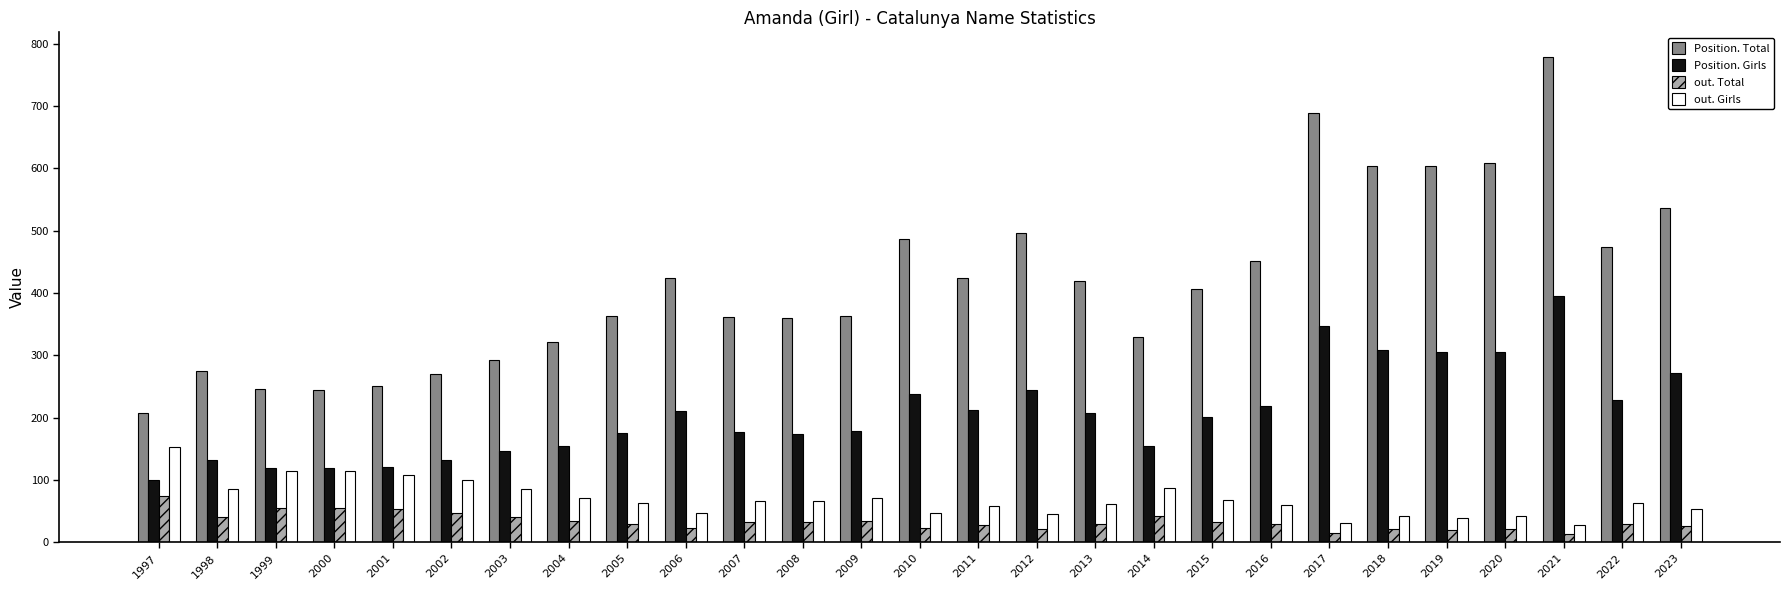

What is the sum of all out. Total values?

908